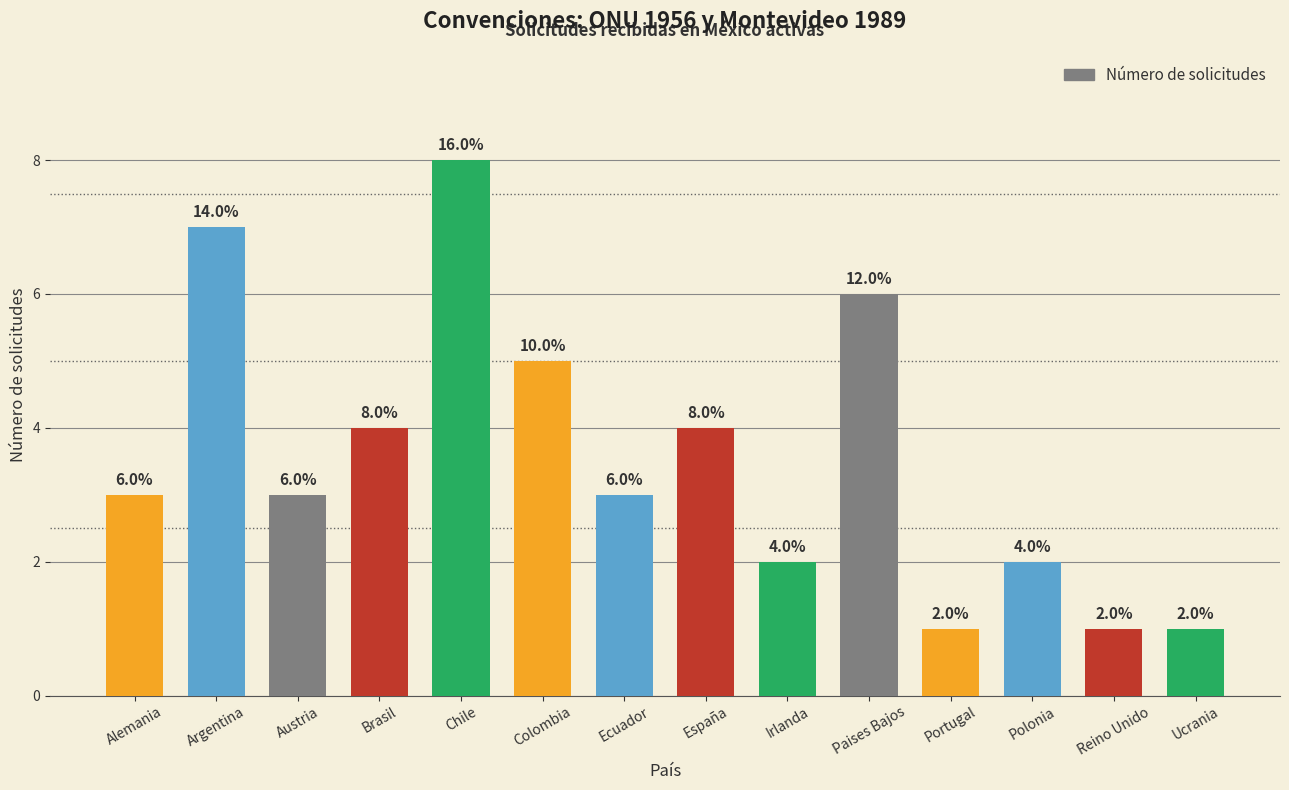

Which category has the highest value across all series?

Chile